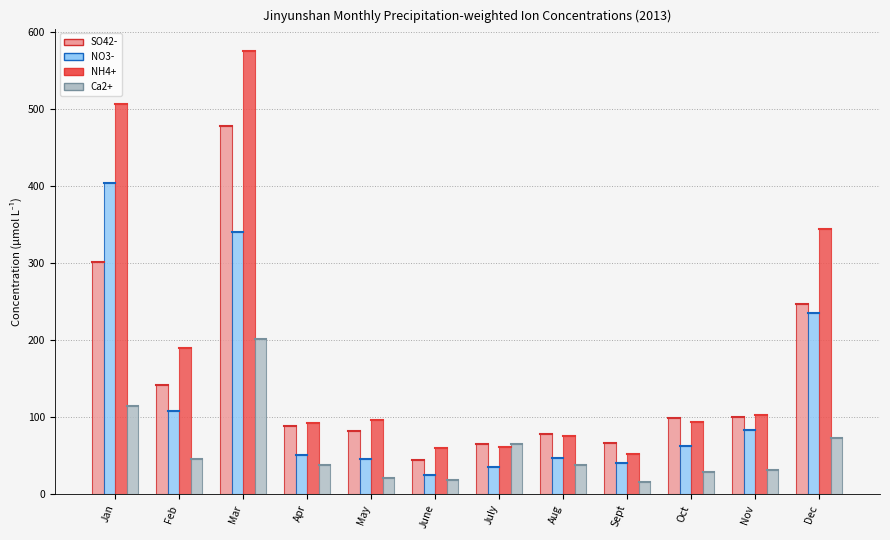

Does the chart contain any negative values?

No